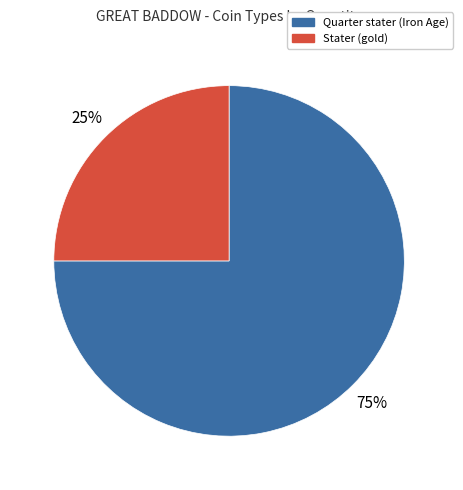

Is there a majority slice in this chart?

Yes